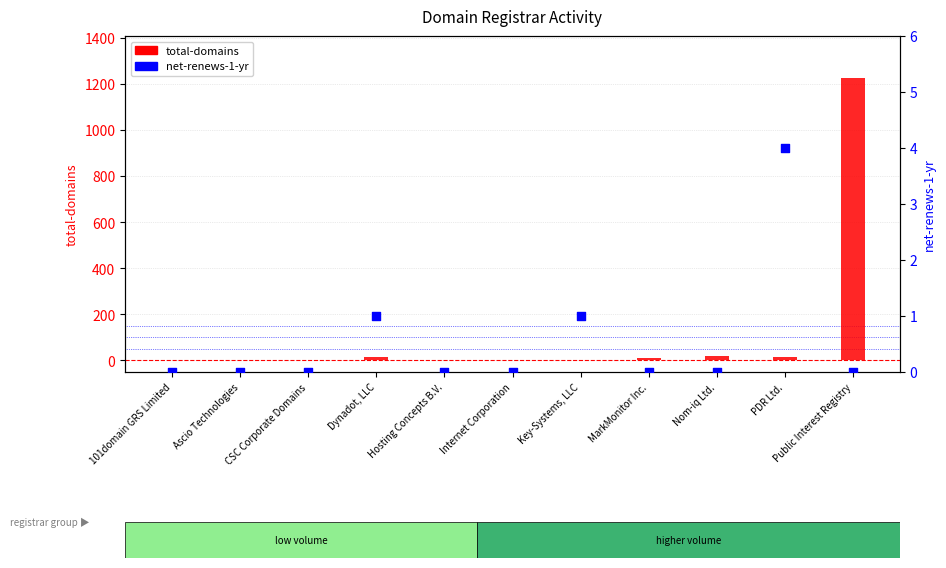

Which series has the widest spread of Y values?

total-domains